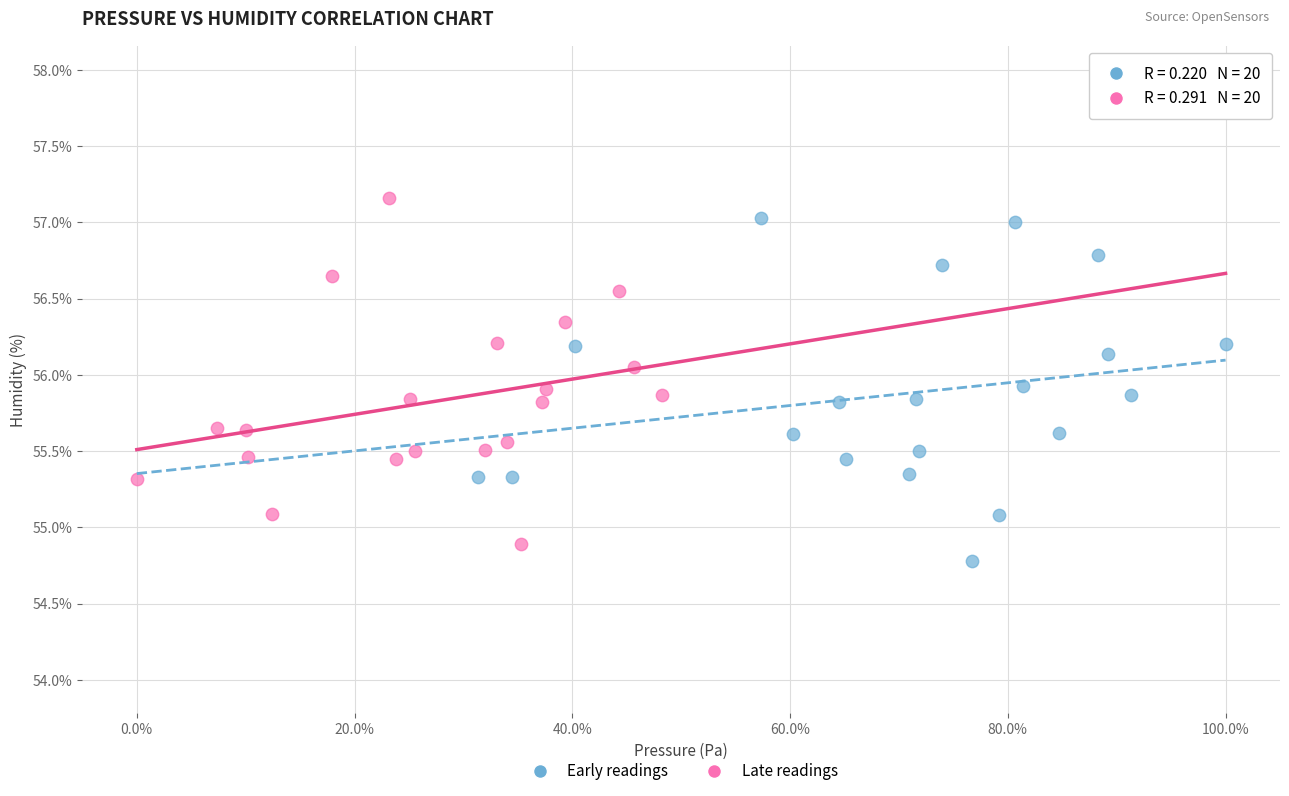

Which series contains the lowest Y value?

Early readings